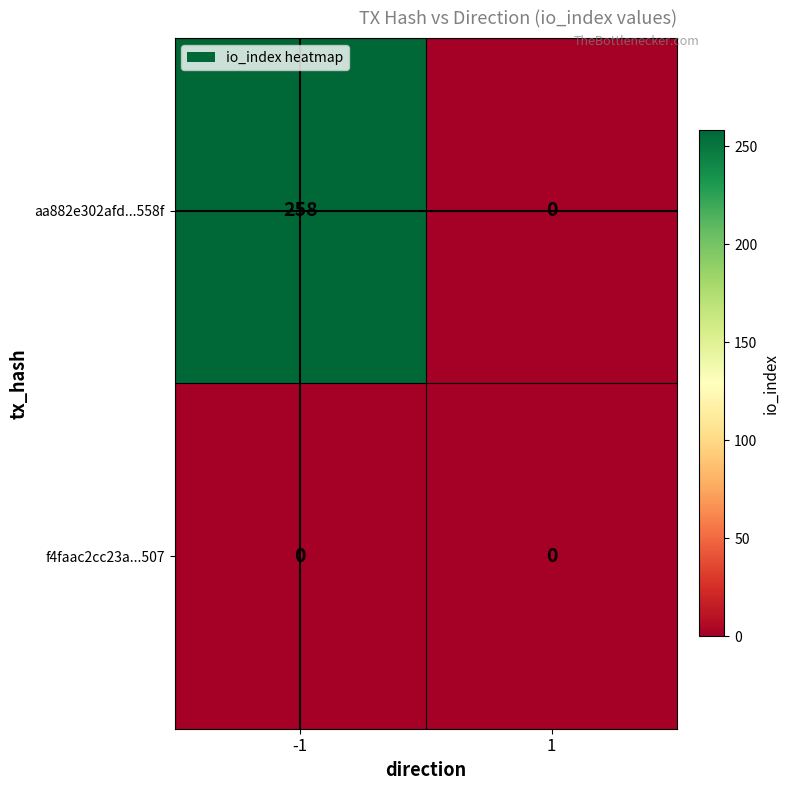

Which series changed the most between -1 and 1?

aa882e302afd...558f